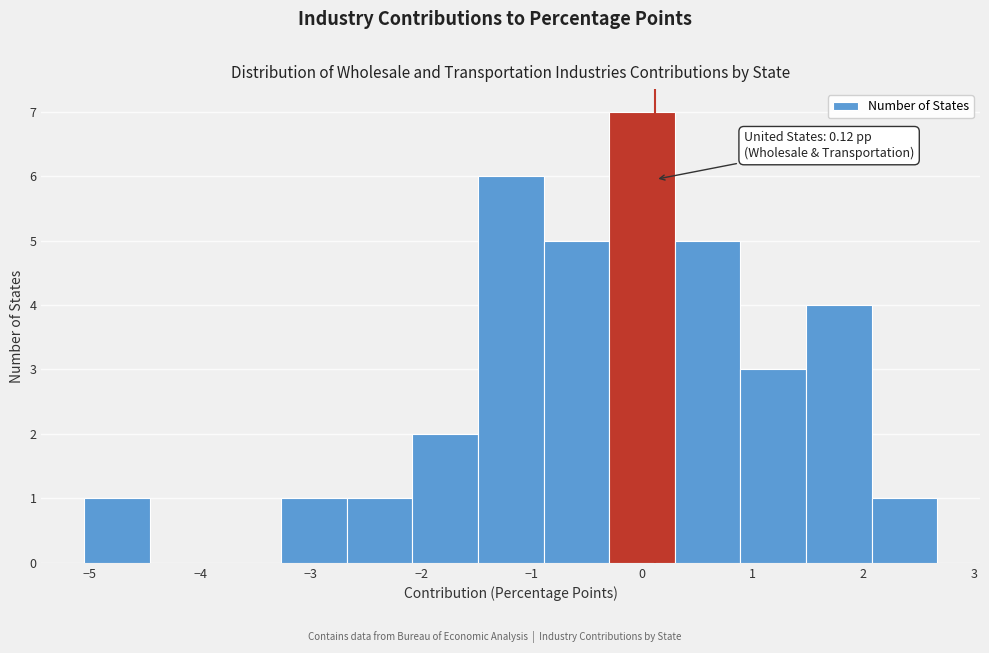

Which range on the x-axis has the tallest bar?

-0.3 to 0.3